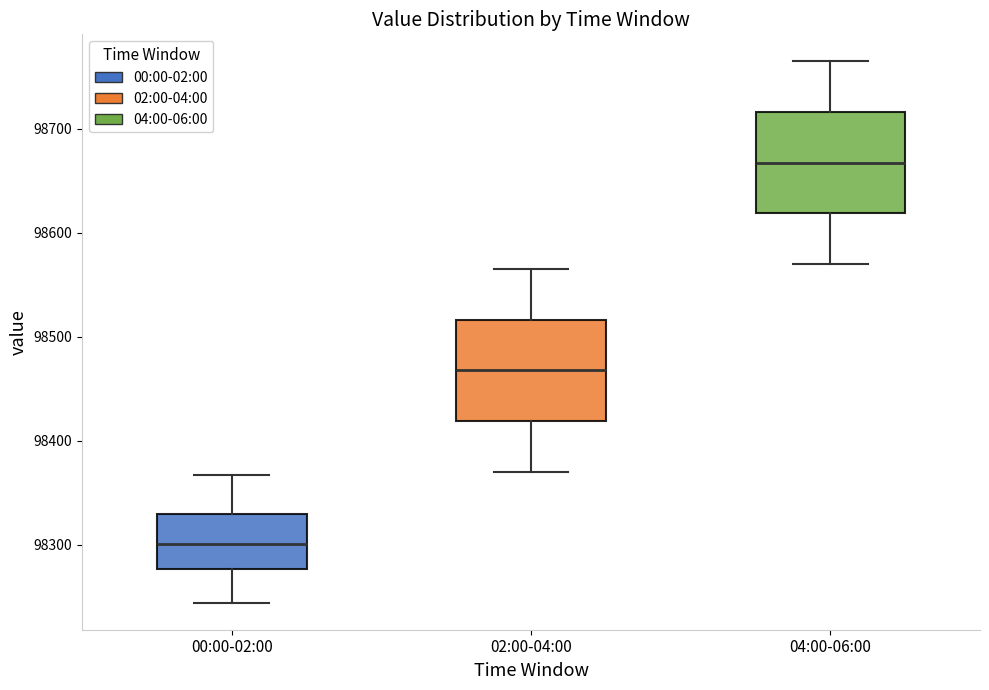

Which box's median line is the lowest?

00:00-02:00